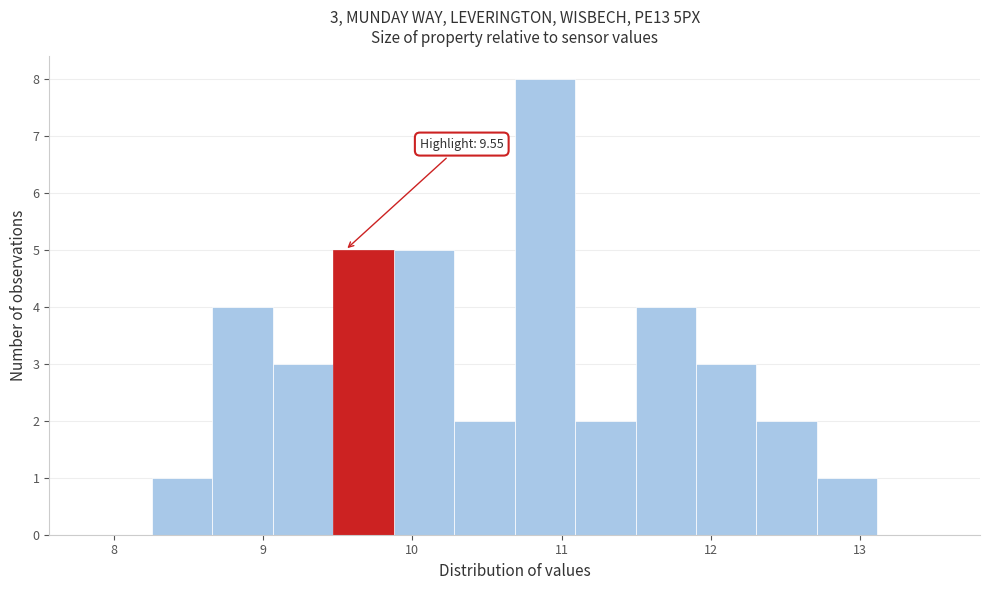

Which range on the x-axis has the tallest bar?

10.7 to 11.1